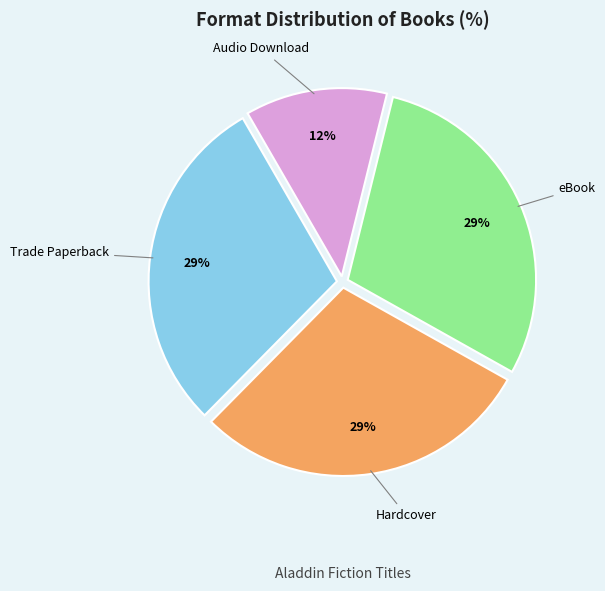

Which category has the smallest portion of the pie?

Audio Download